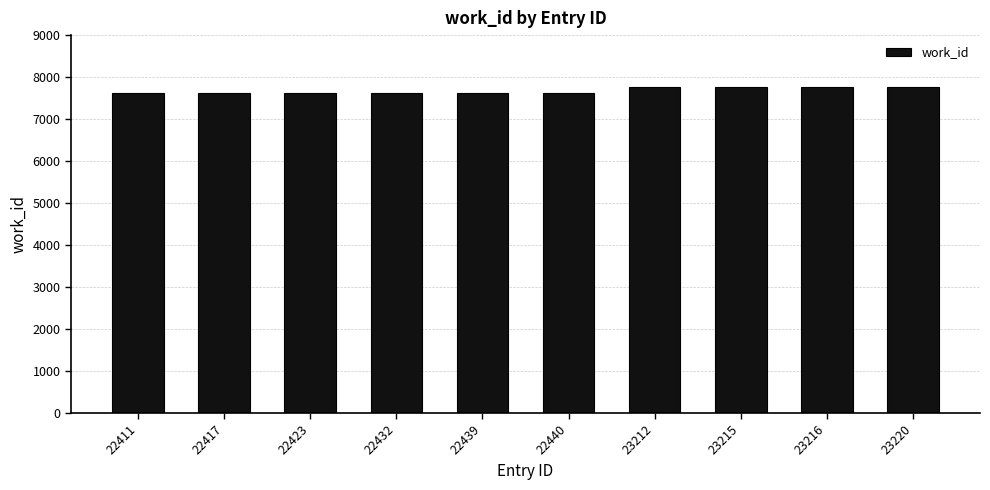

What is the approximate value at 22439?

7629